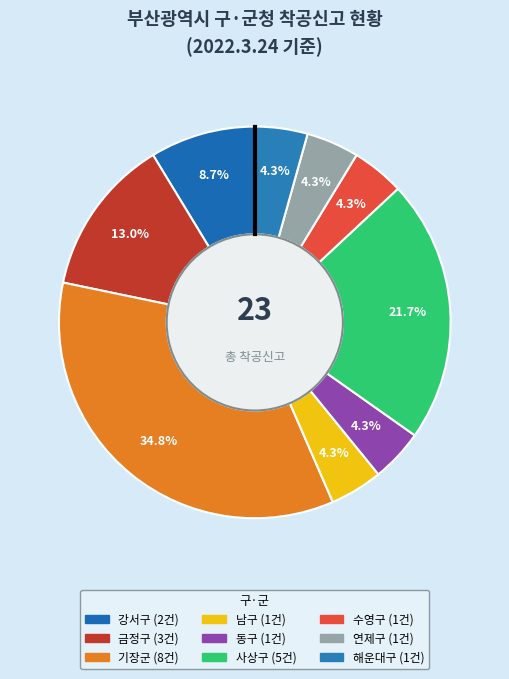

Which slice is the smallest?

남구